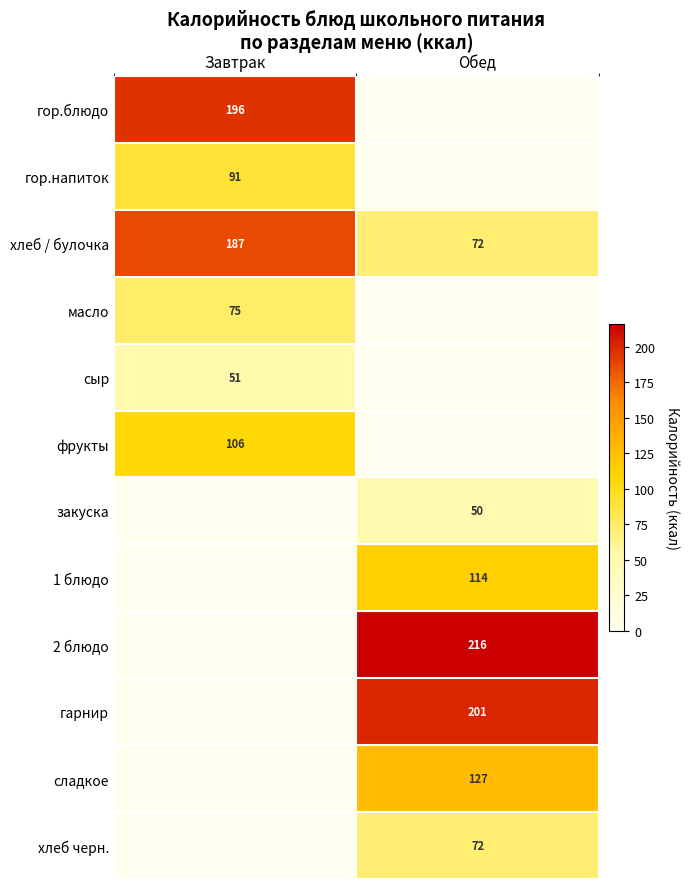

True or false: хлеб / булочка has a value of 72 at Обед.

True